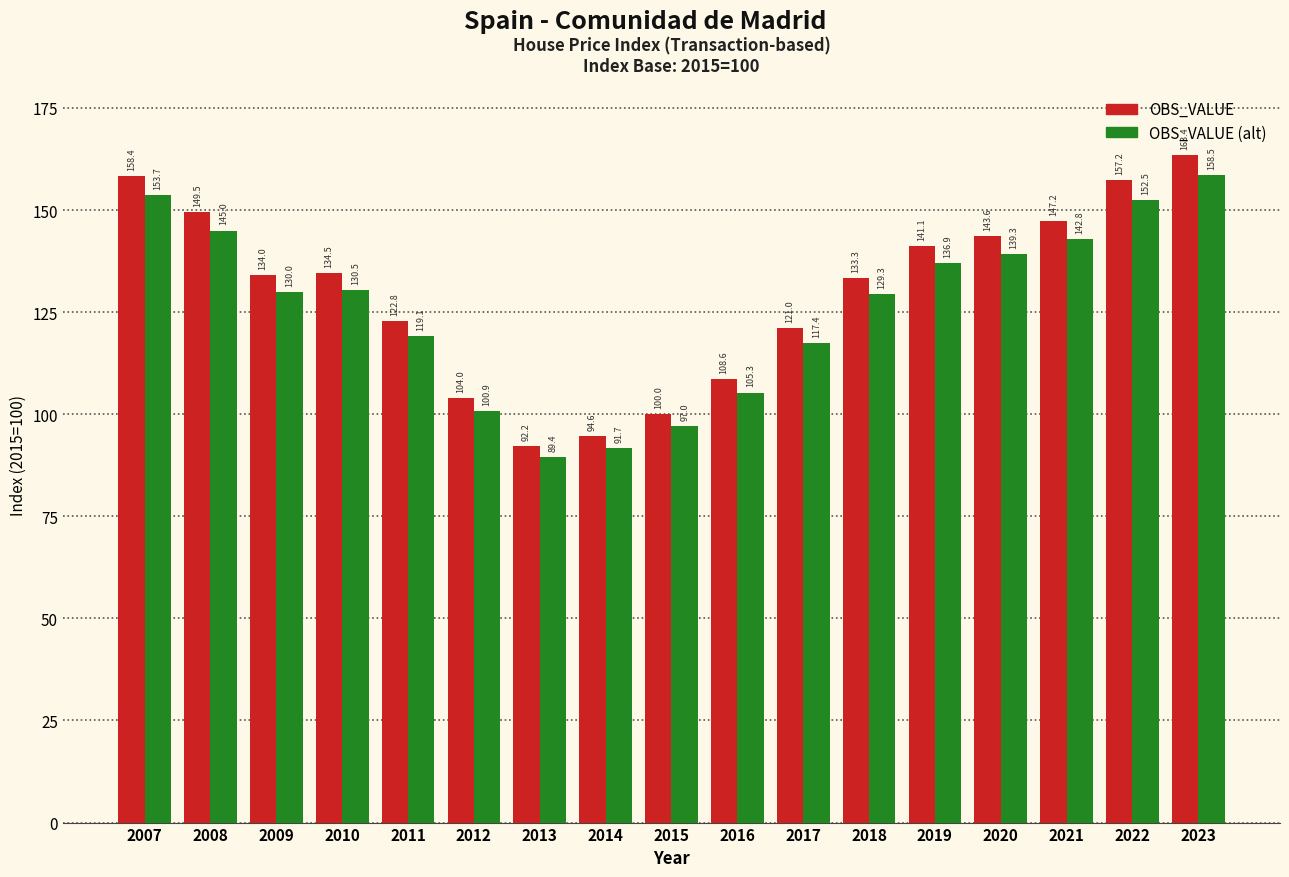

Are the bars horizontal?

No